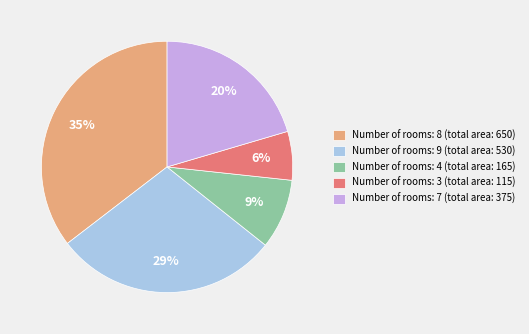

Do Number of rooms: 7 (total area: 375) and Number of rooms: 8 (total area: 650) together represent more than half of the pie?

Yes